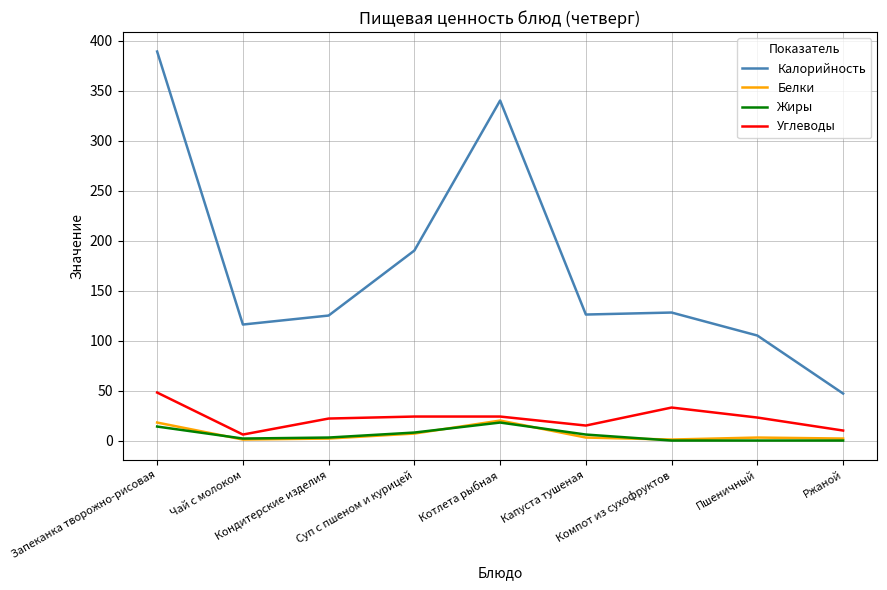

The value of Углеводы at Ржаной is 10. True or false?

True